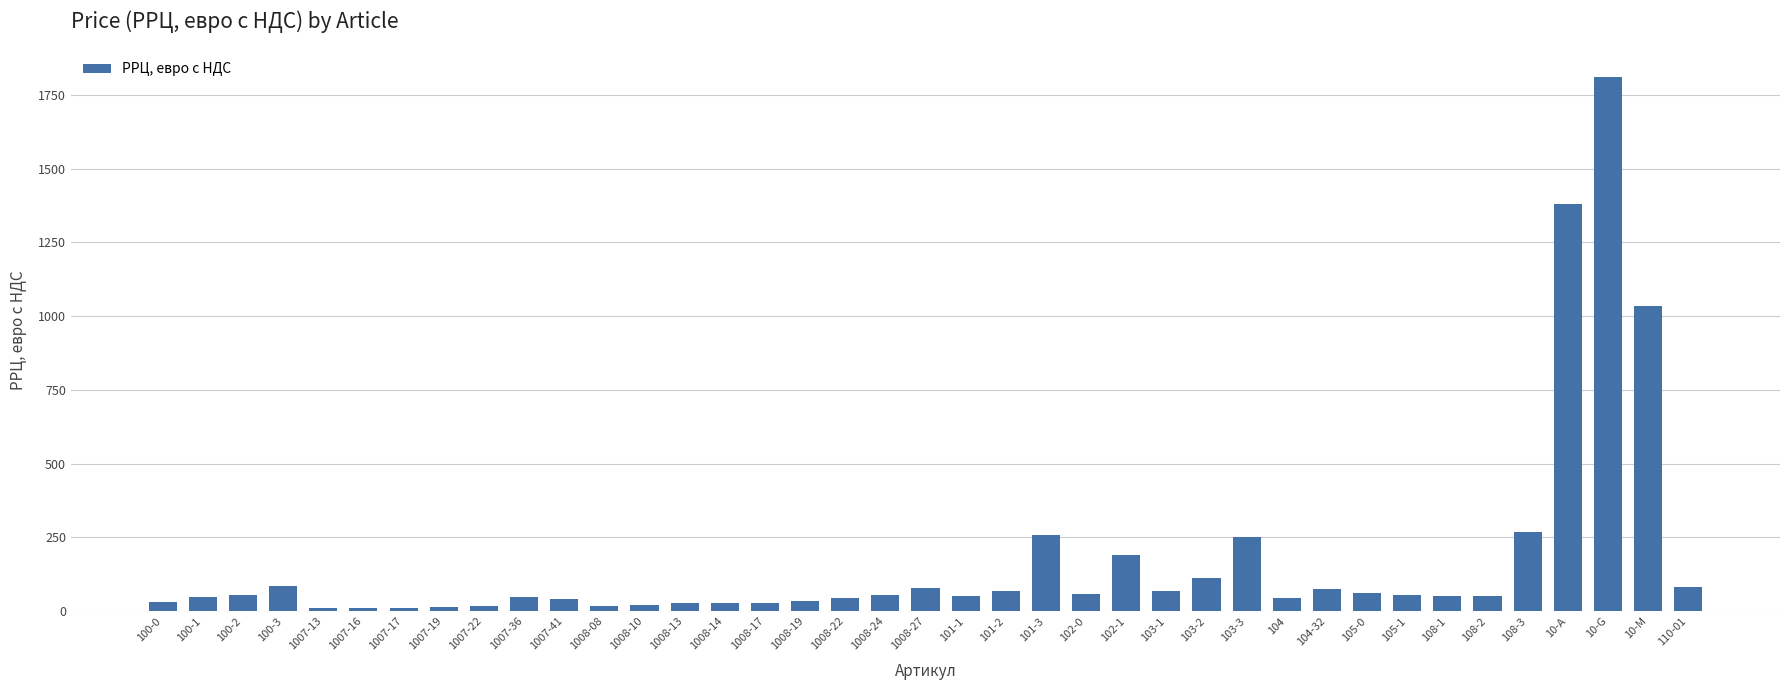

What is the sum of all values?

6666.0